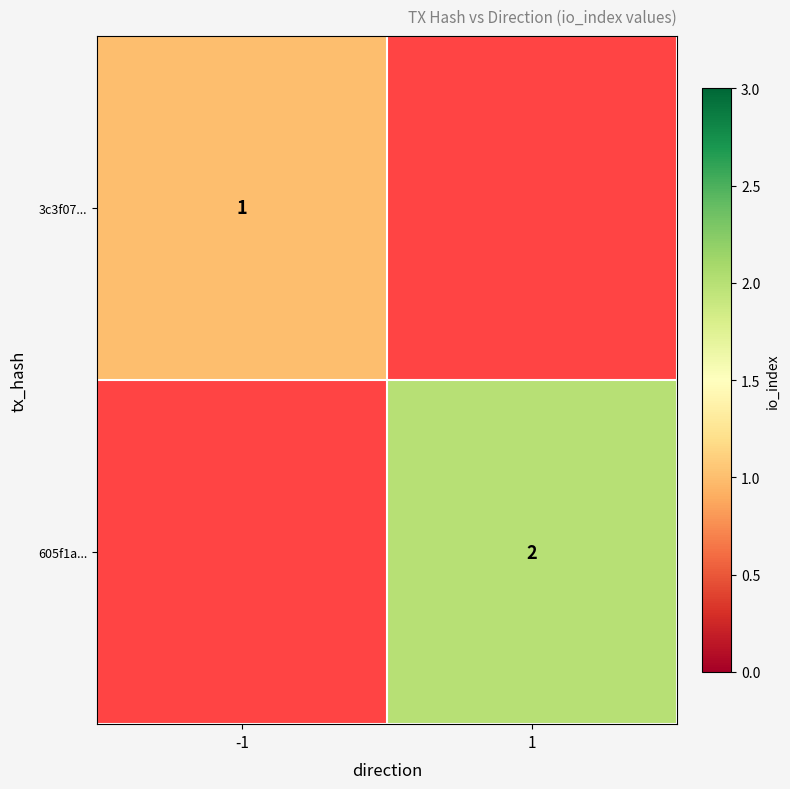

True or false: 3c3f07... has a value of 0 at -1.

False